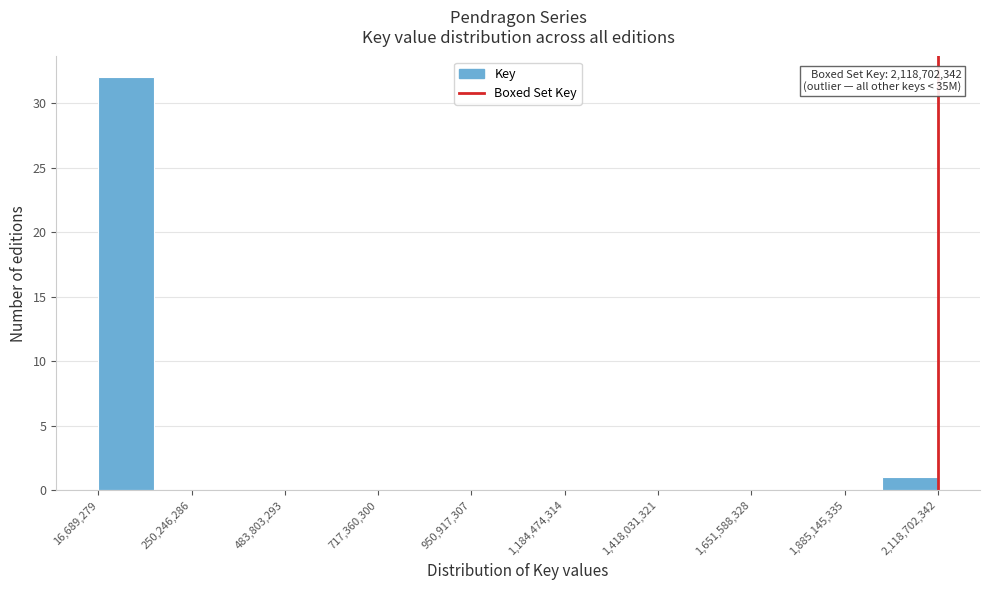

Around what value on the x-axis is the tallest bar? Give the approximate position of its centre, as read against the axis.

100000000